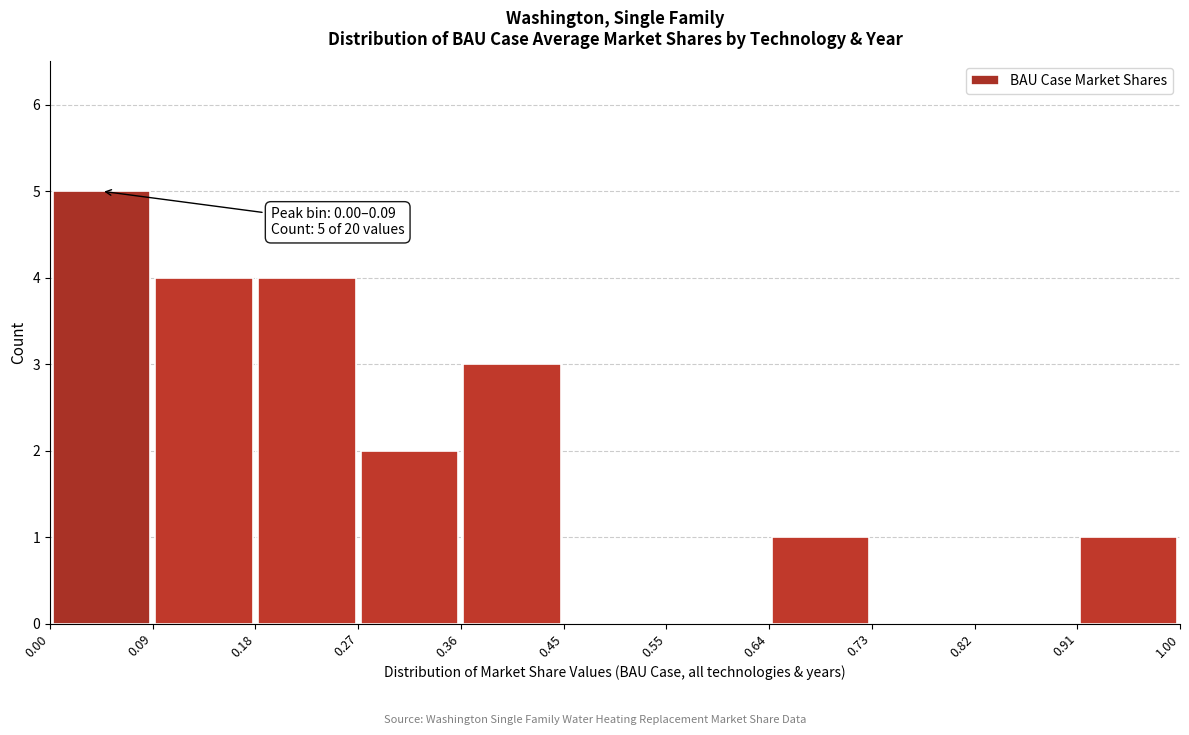

Which range on the x-axis has the tallest bar?

0.00 to 0.09